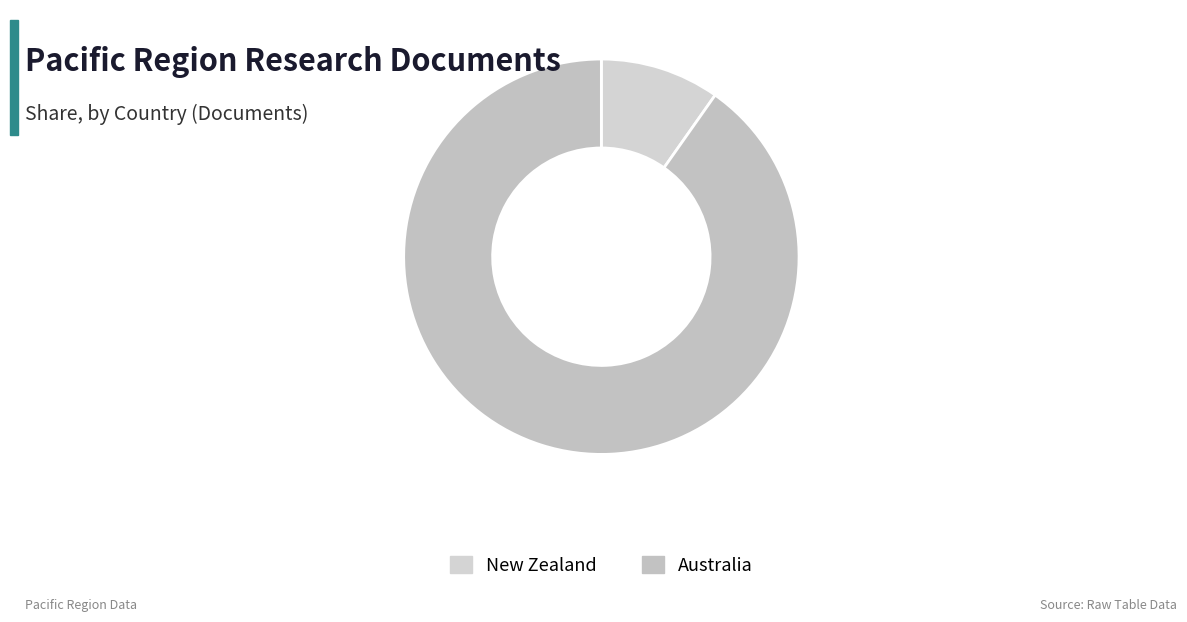

What is the change in value from New Zealand to Australia?

+206